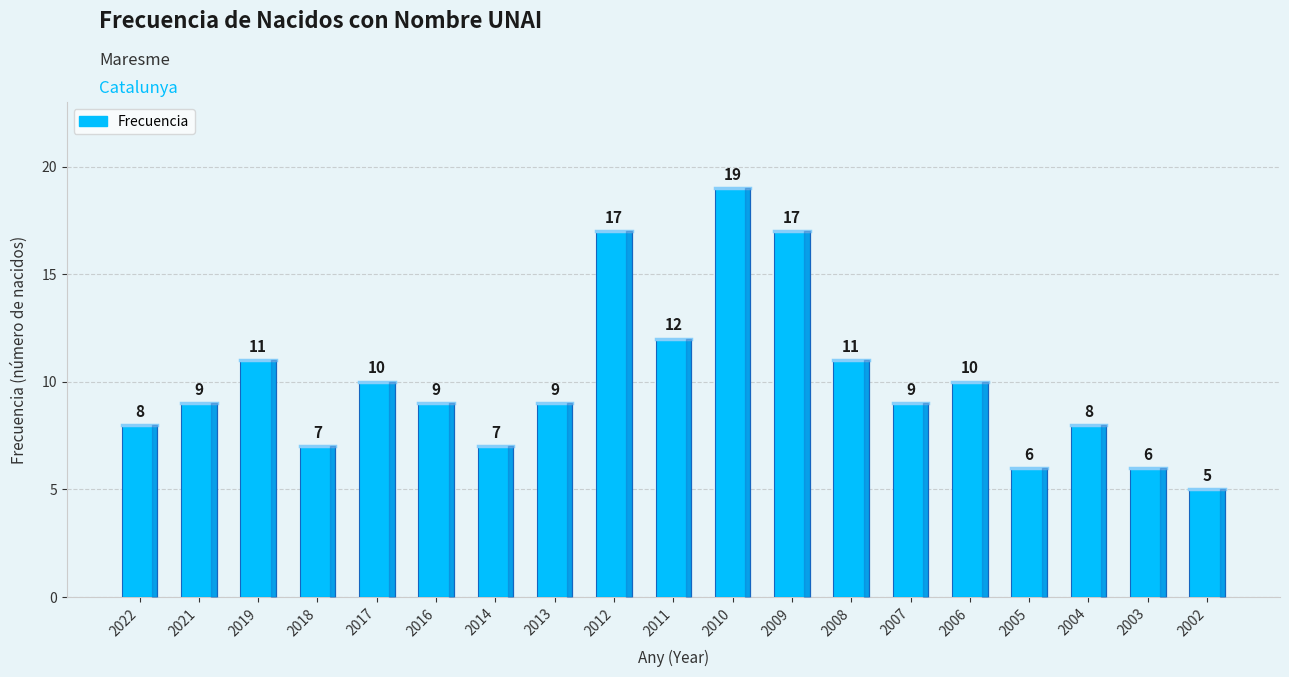

What is the difference between the maximum and minimum values?

14